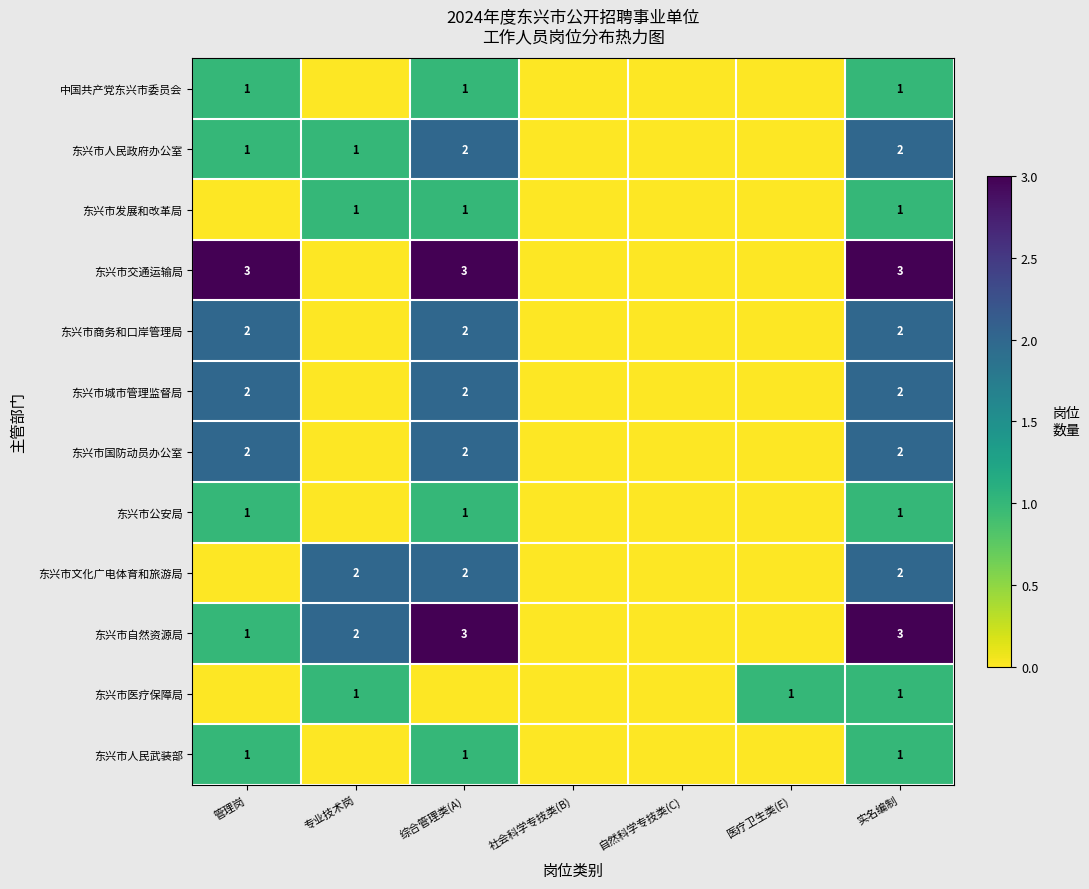

The 东兴市文化广电体育和旅游局 series shows 1 at 综合管理类(A). True or false?

False